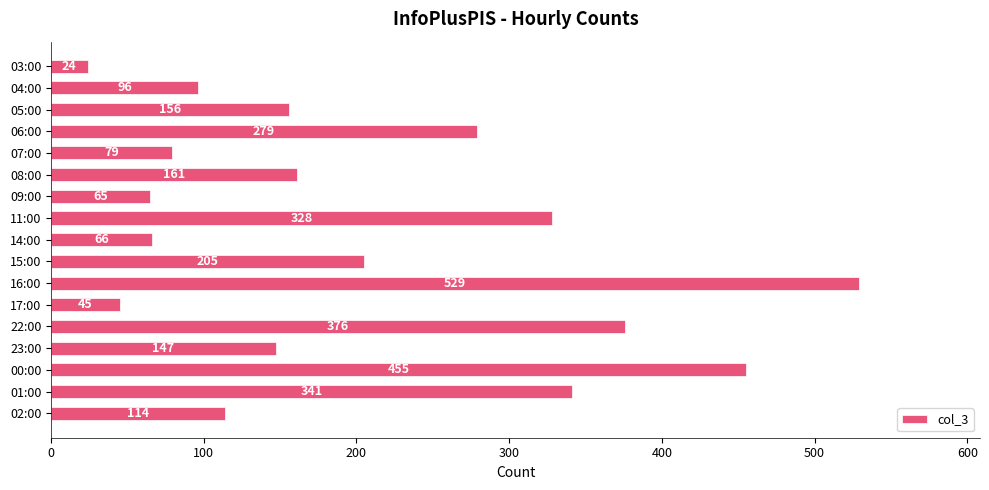

What is the sum of the values at 16:00 and 07:00?

608